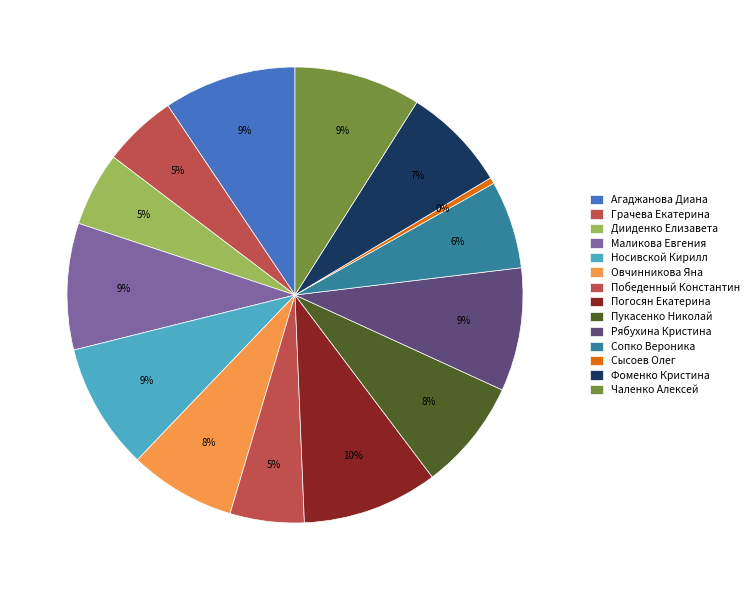

Count the number of slices in the pie.

14